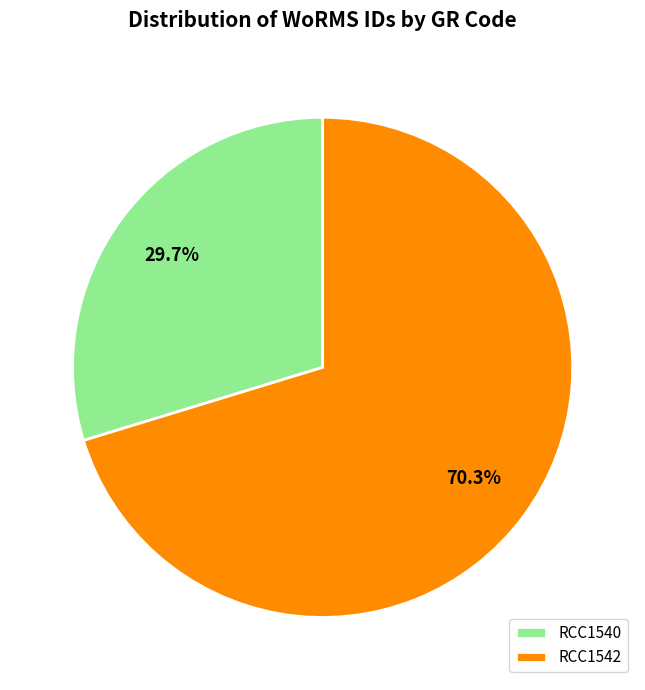

What is the majority slice?

RCC1542